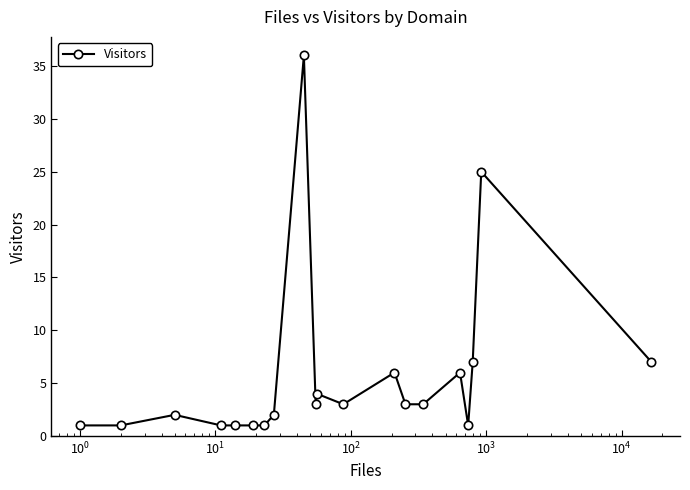

What is the value of the 8th point from the left?

2